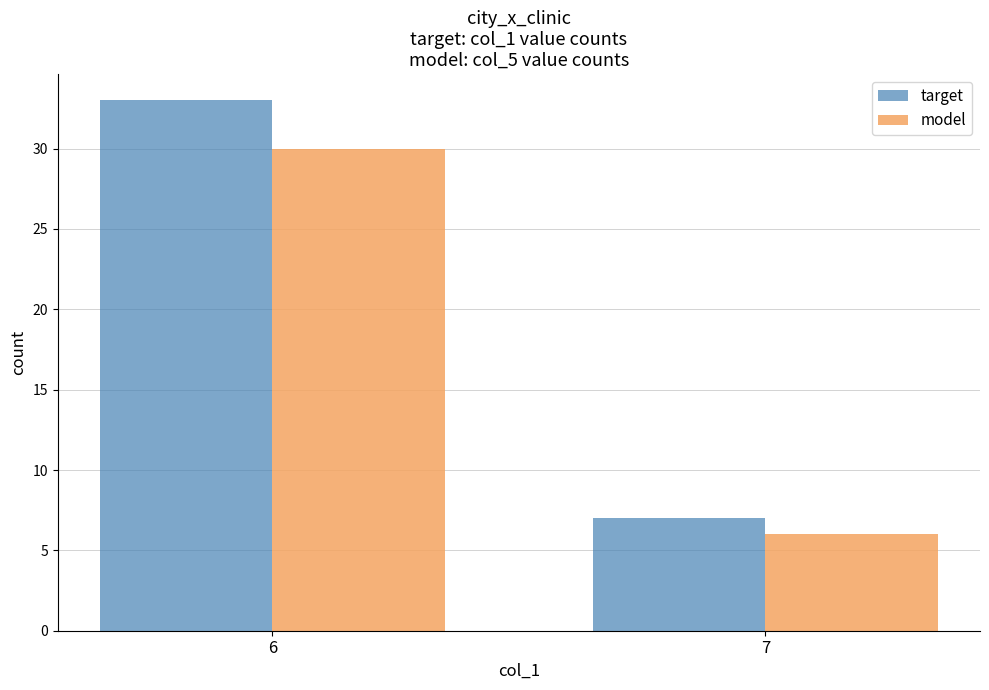

What is the average value of the model series?

18